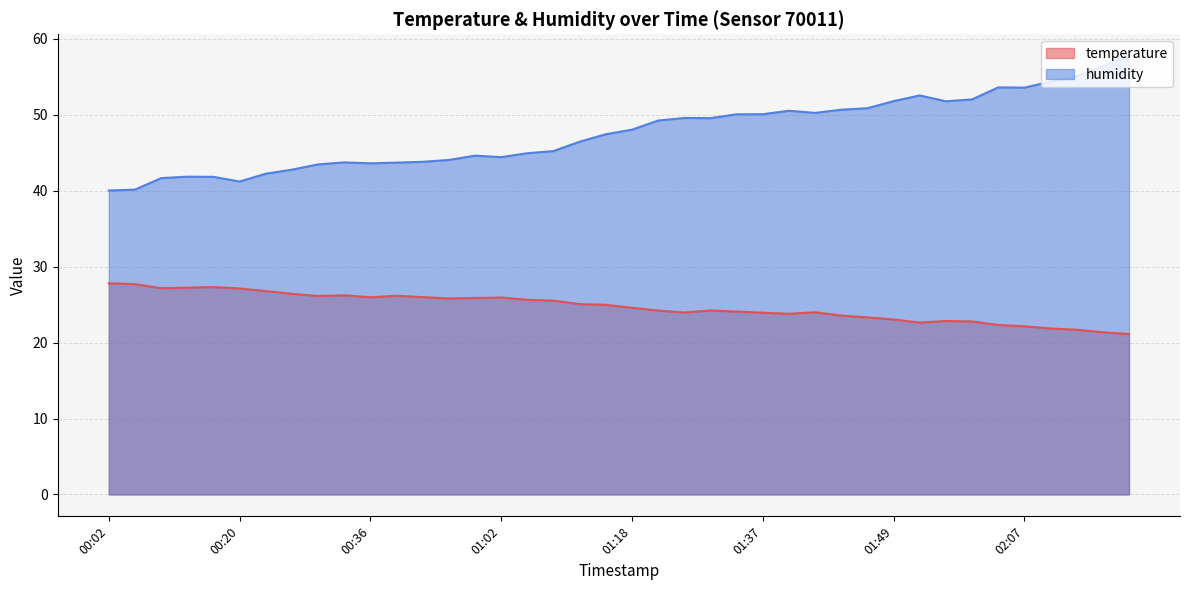

At which category is the sum across all series the highest?

02:20